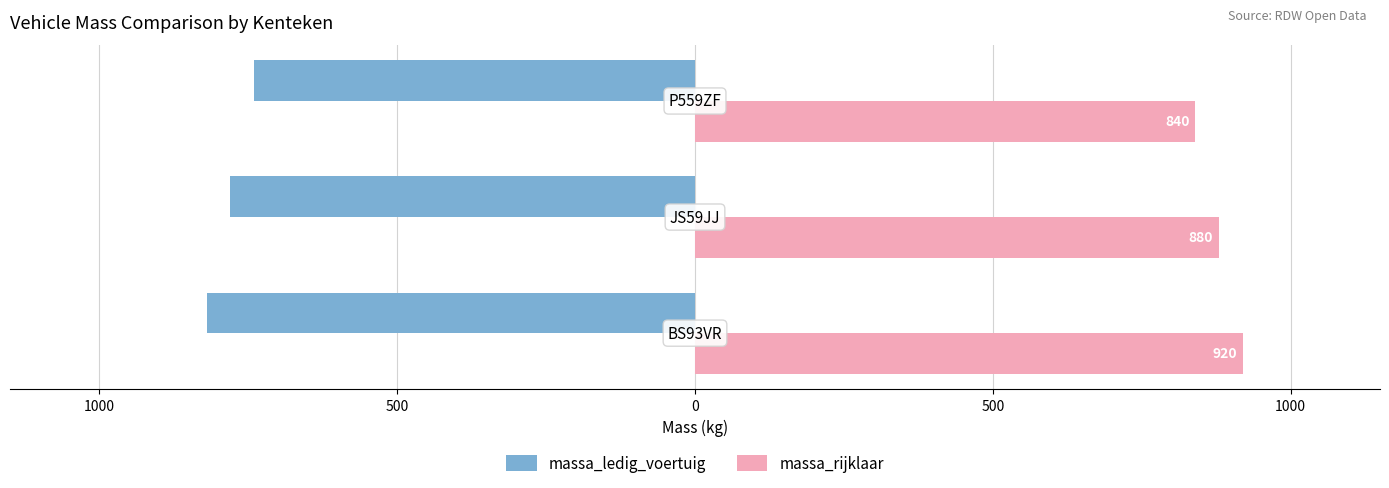

What are all the series names shown in the legend?

massa_ledig_voertuig, massa_rijklaar